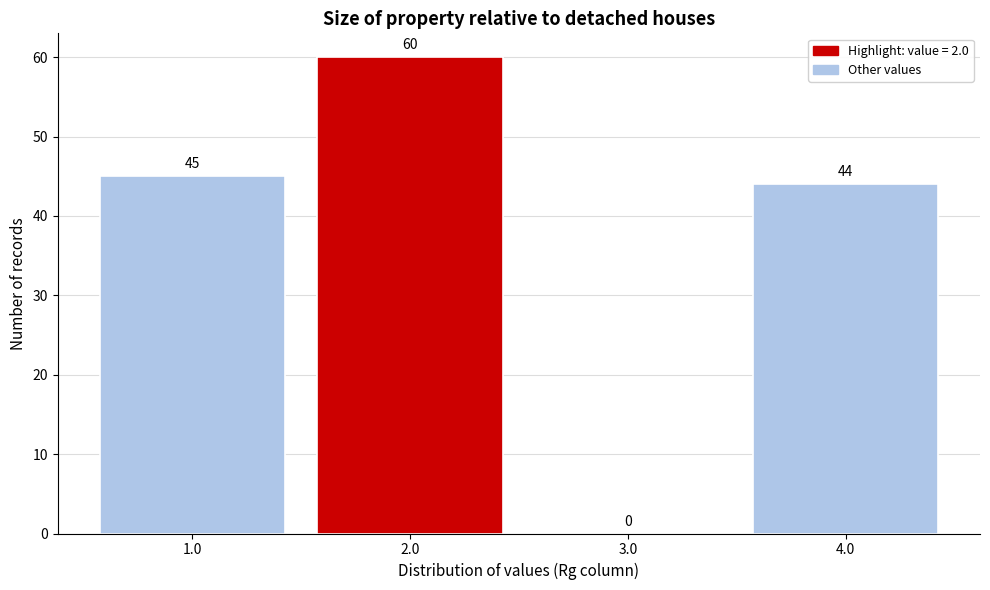

Reading left to right, transcribe this chart: for each bar, give the range it covers on the x-axis and its height.

0.5 to 1.5: 45
1.5 to 2.5: 60
2.5 to 3.5: 0
3.5 to 4.5: 44